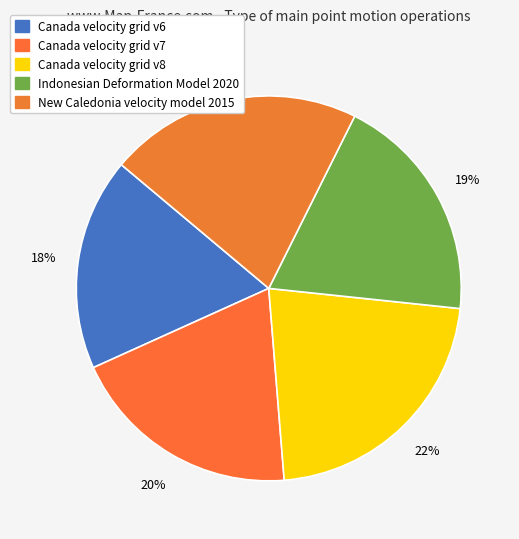

True or false: New Caledonia velocity model 2015 accounts for 32% of the total.

False